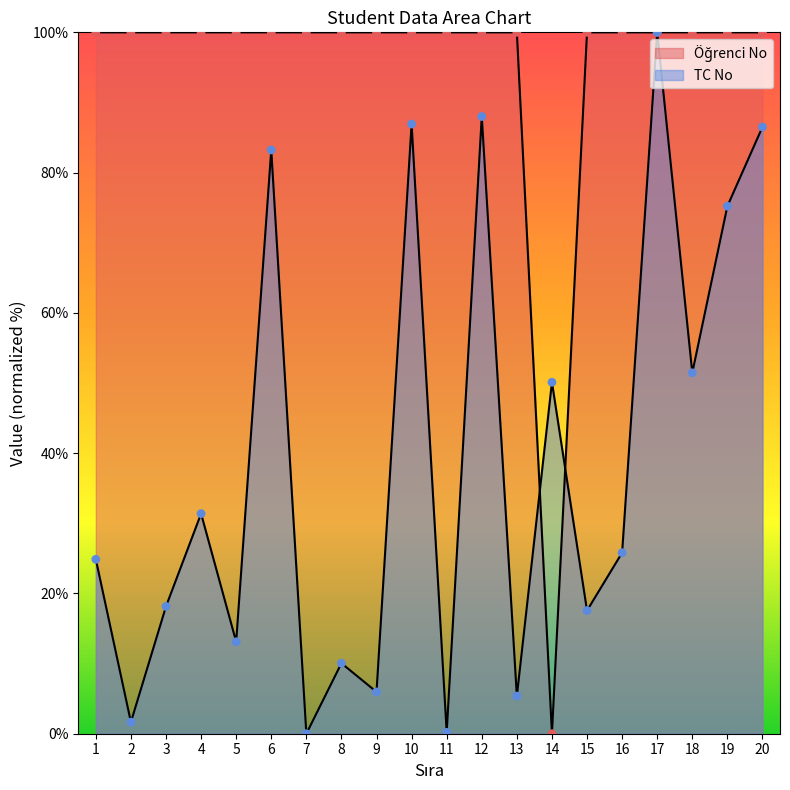

What is the total value across all series at 7?

100.0